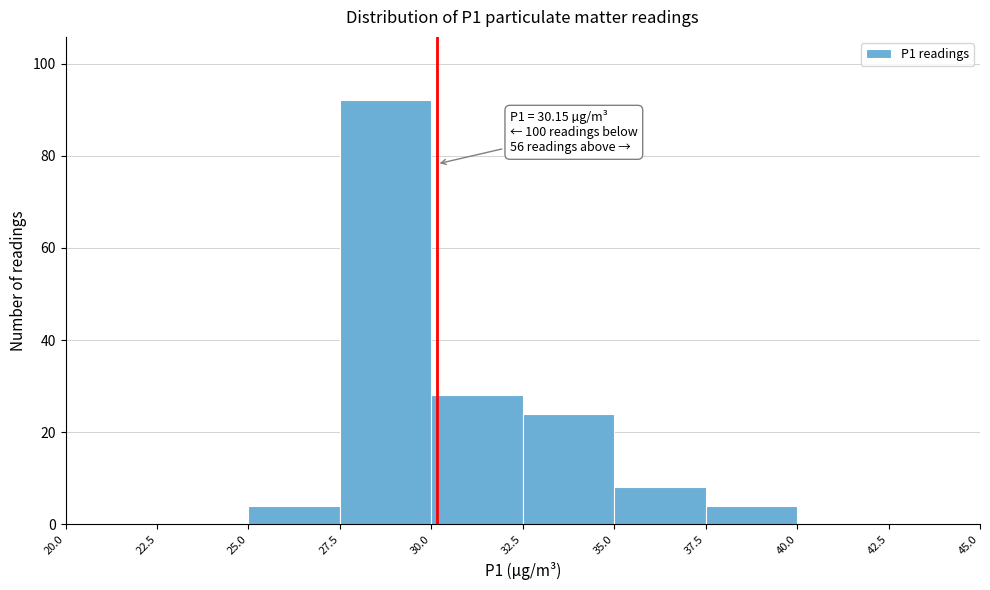

Which range on the x-axis has the tallest bar?

27.5 to 30.0